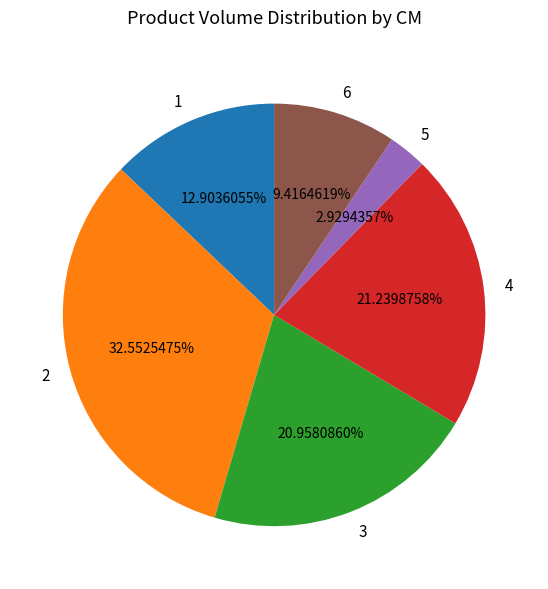

Combined, do 1 and 3 account for over 50%?

No